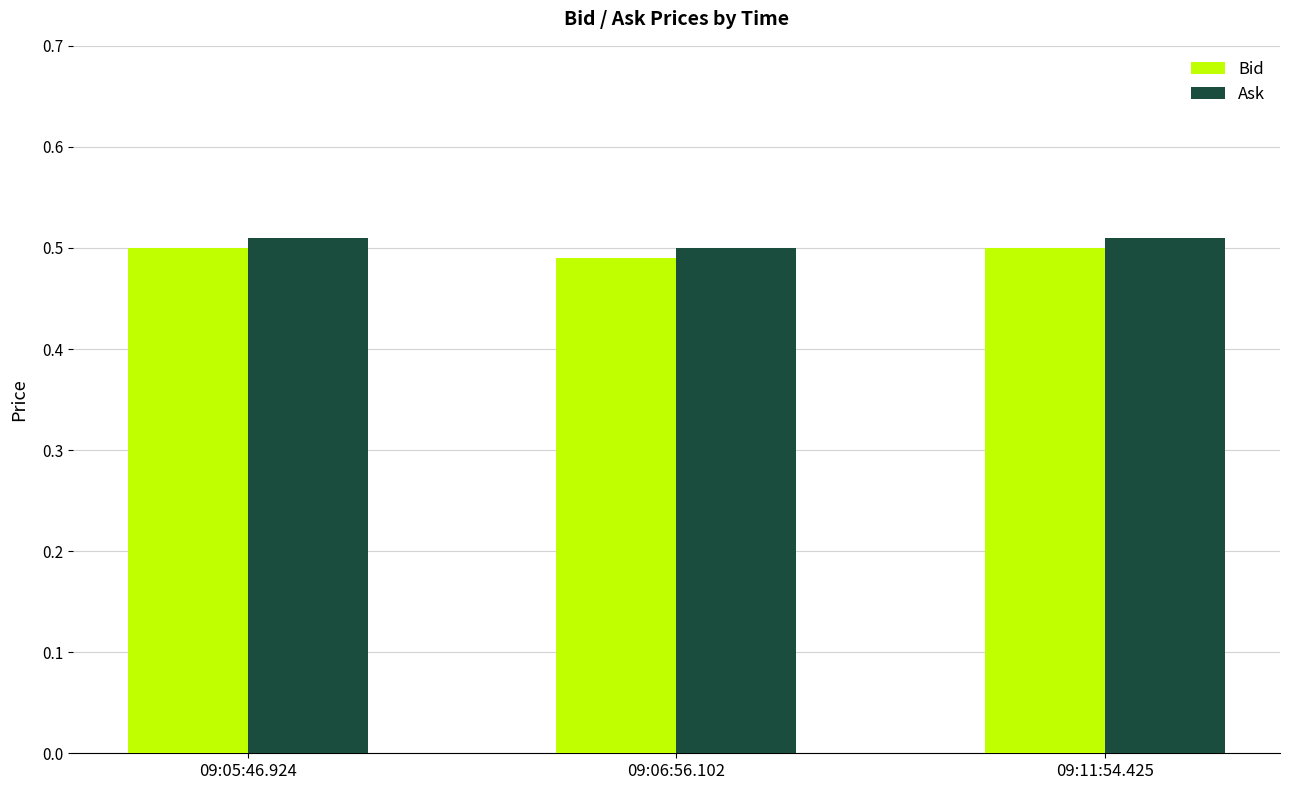

How many Ask values are between 0 and 1?

3